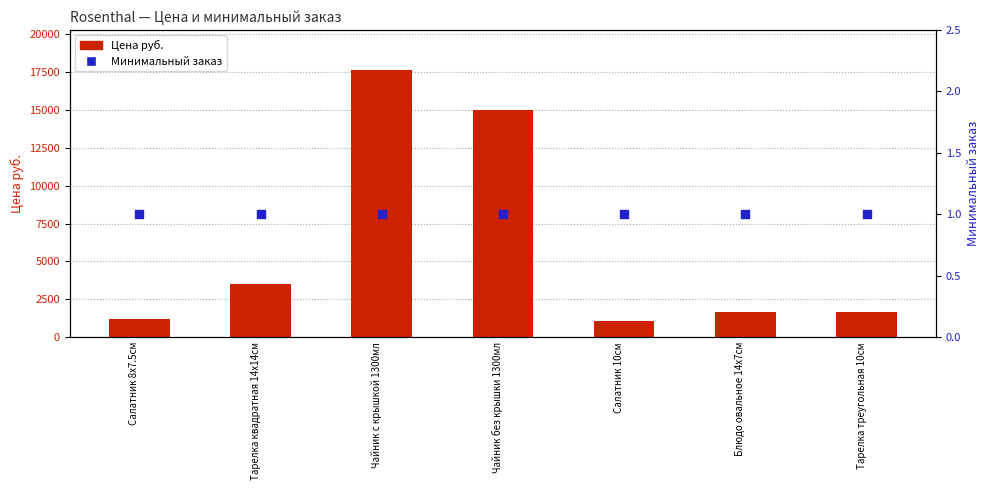

At which category is the sum across all series the highest?

Чайник с крышкой 1300мл